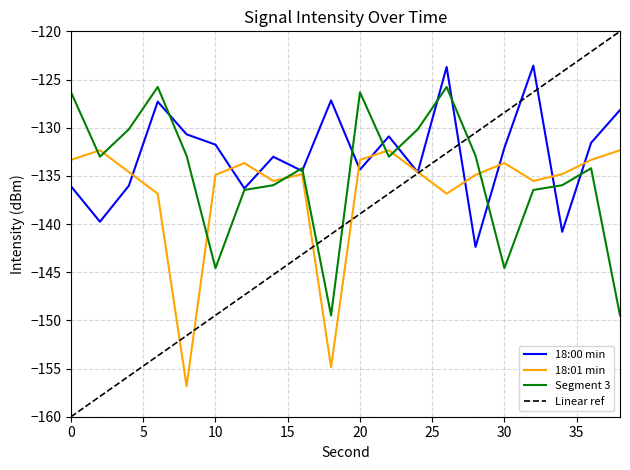

How many series are shown in this chart?

4